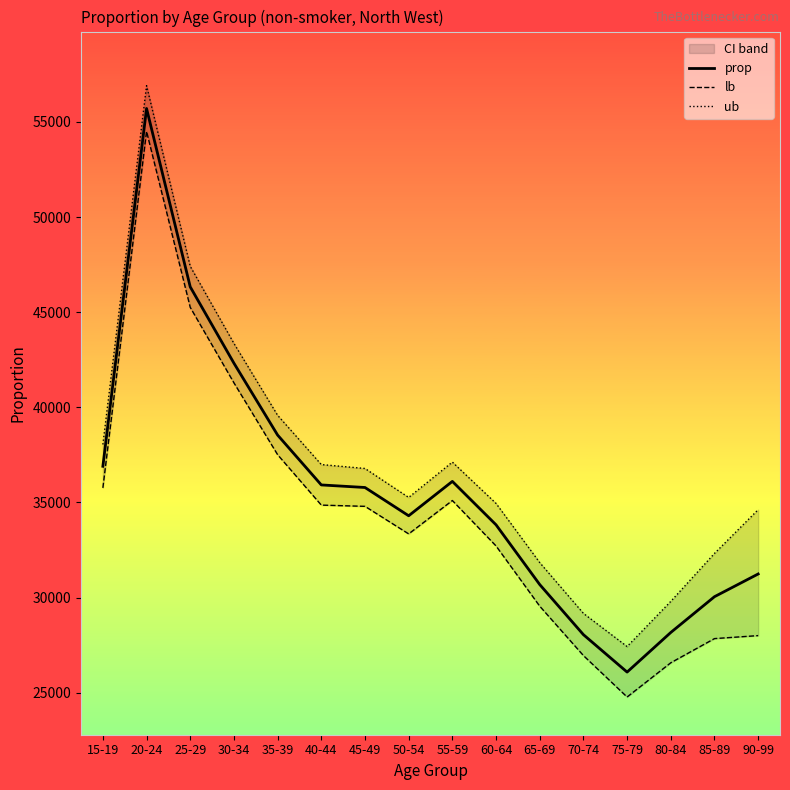

Is the value of lb at 60-64 greater than the value of ub at 65-69?

Yes